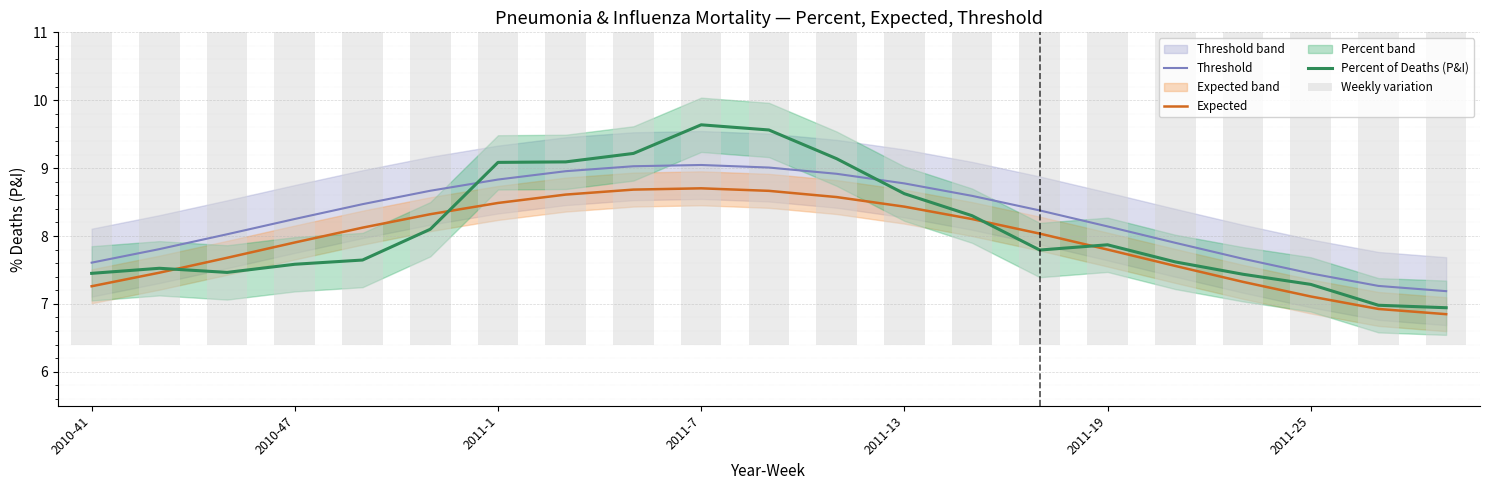

Which series has the widest spread of values?

Weekly variation